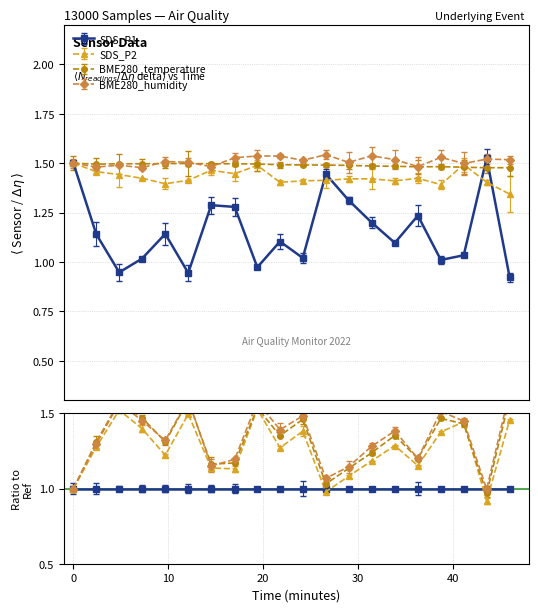

How many interior local peaks does the SDS_P2 series have?

4